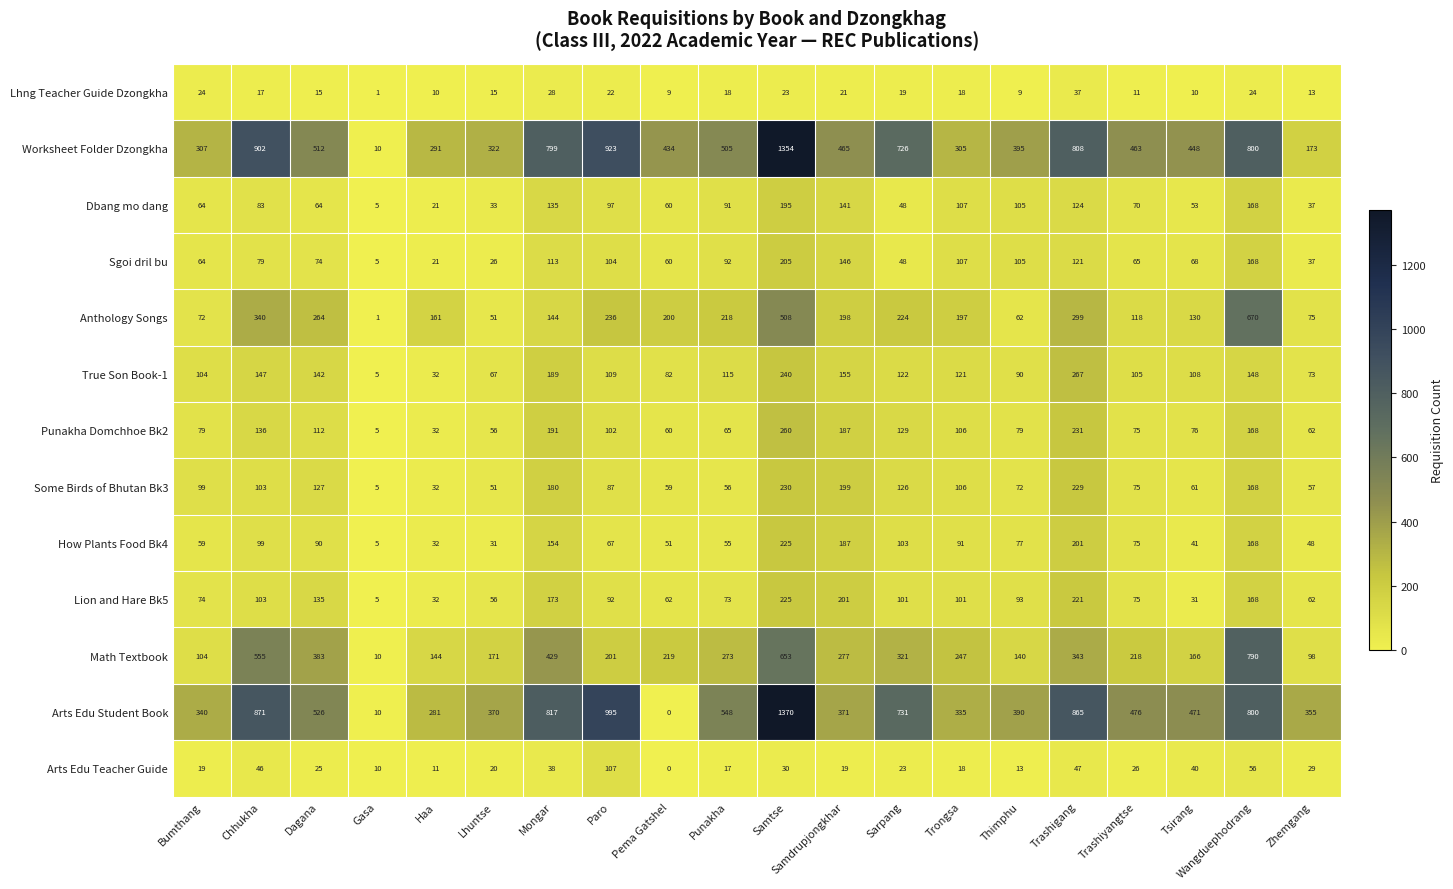

What is the spread (max minus min) of values at Samtse?

1347